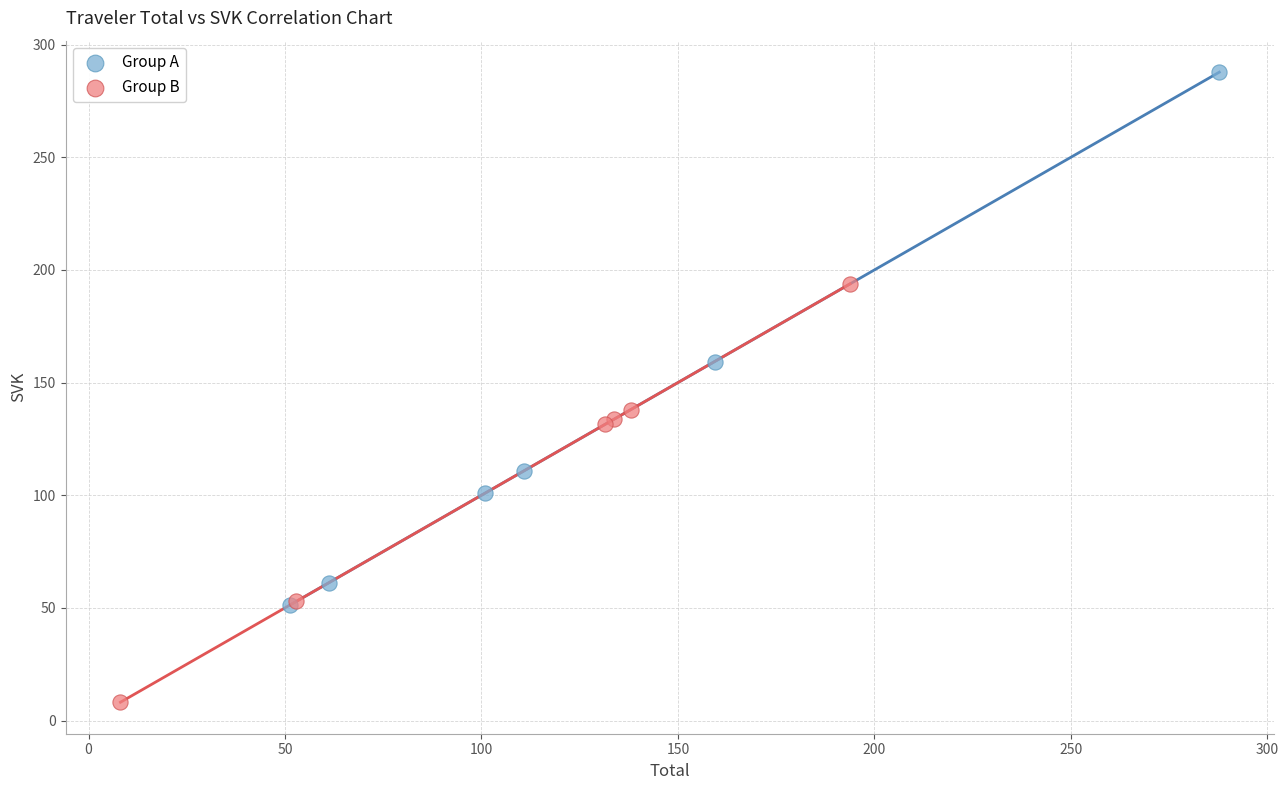

Which series has the widest spread of Y values?

Group A